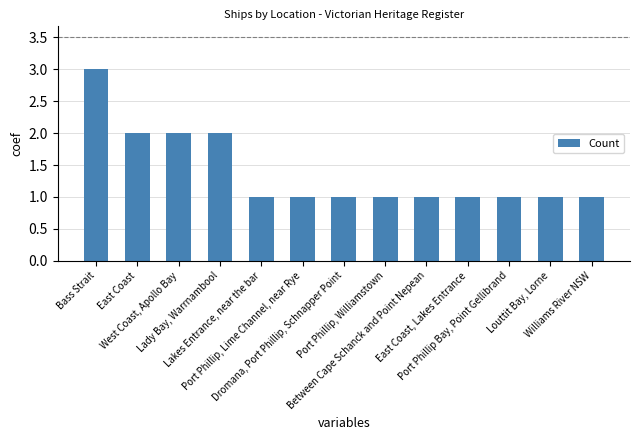

Are the bars grouped side by side (vs. stacked)?

No